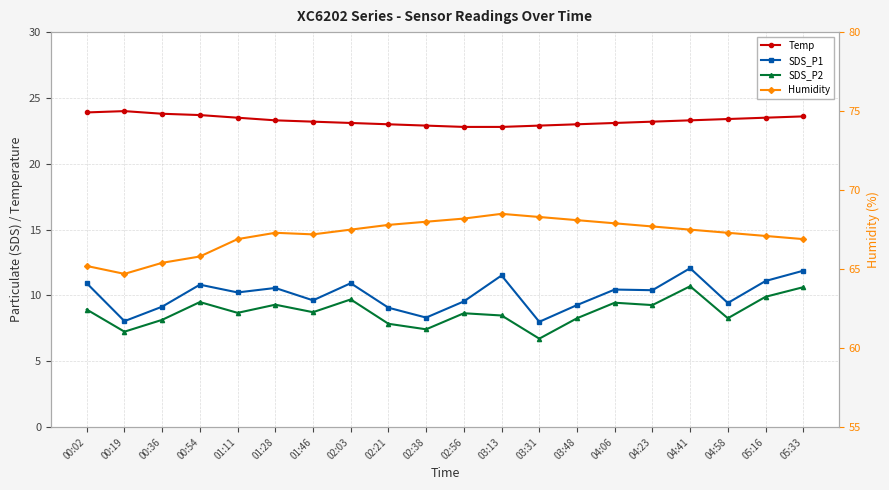

The value of Humidity at 05:33 is 66.9. True or false?

True